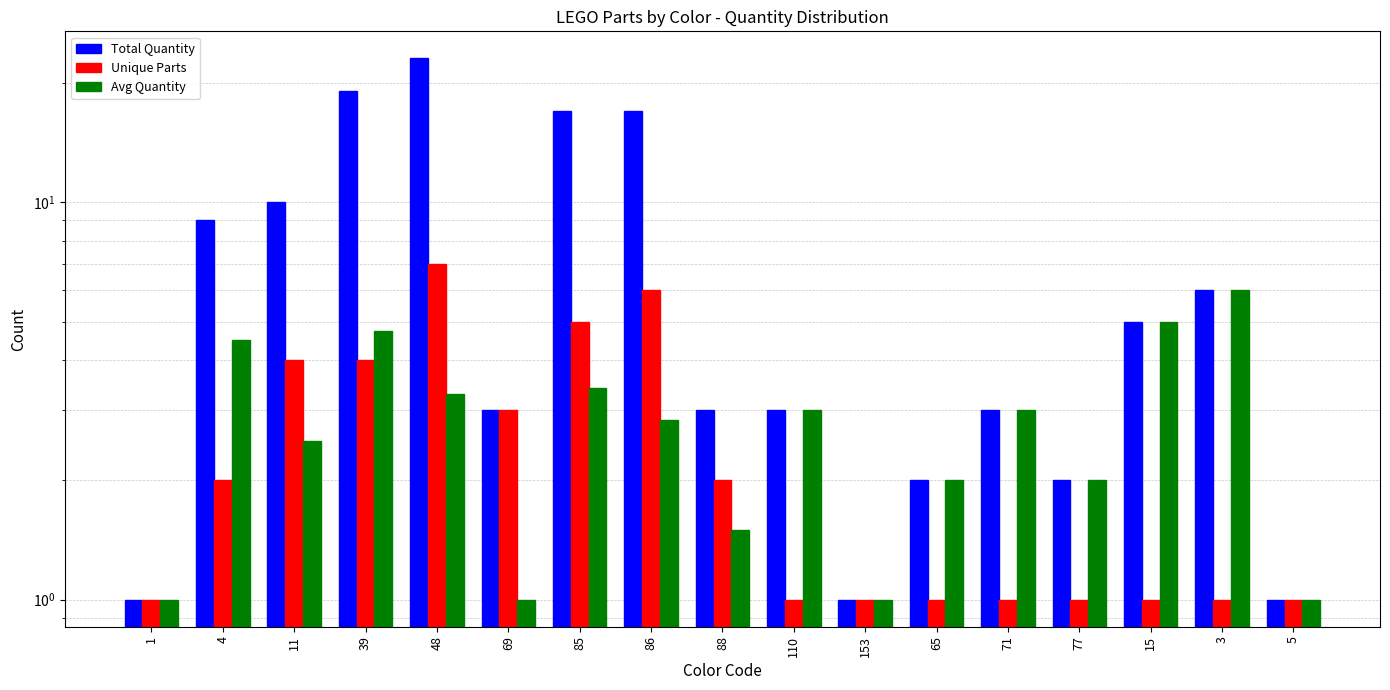

Which category has the highest value in the Unique Parts series?

48